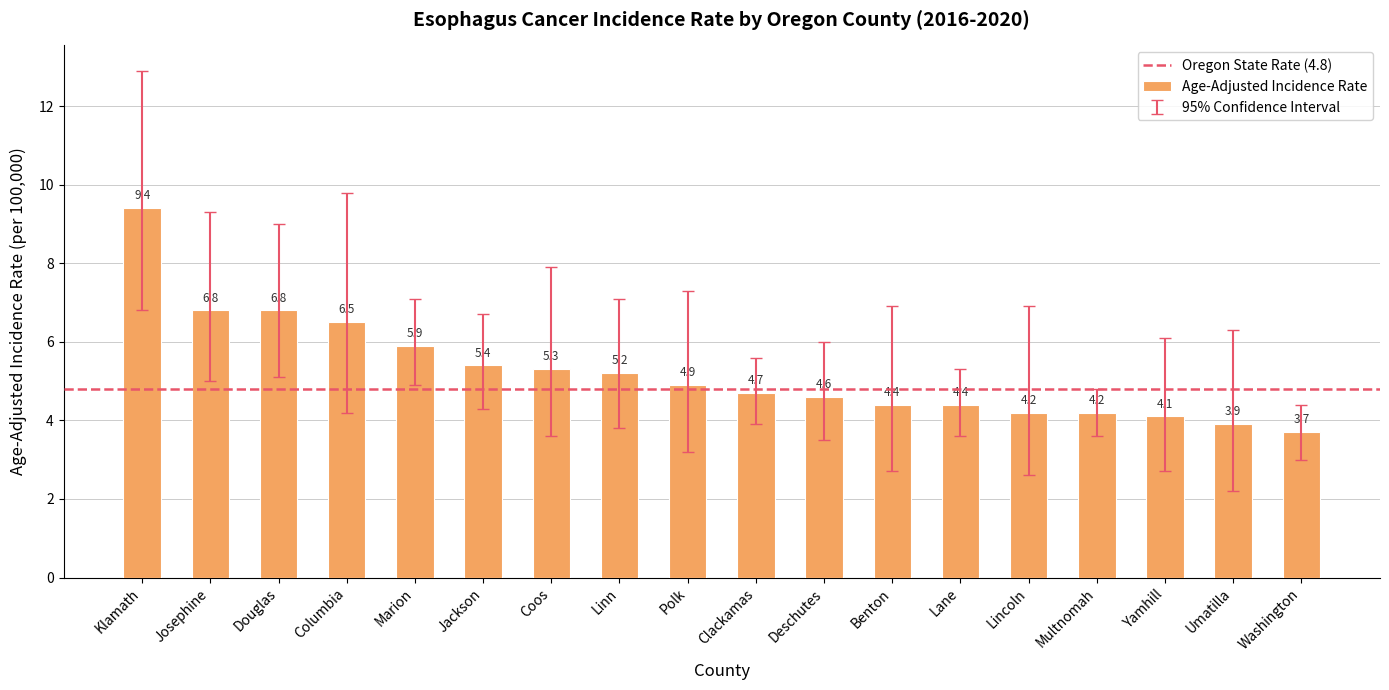

What is the difference between the values at Washington and Yamhill?

0.4